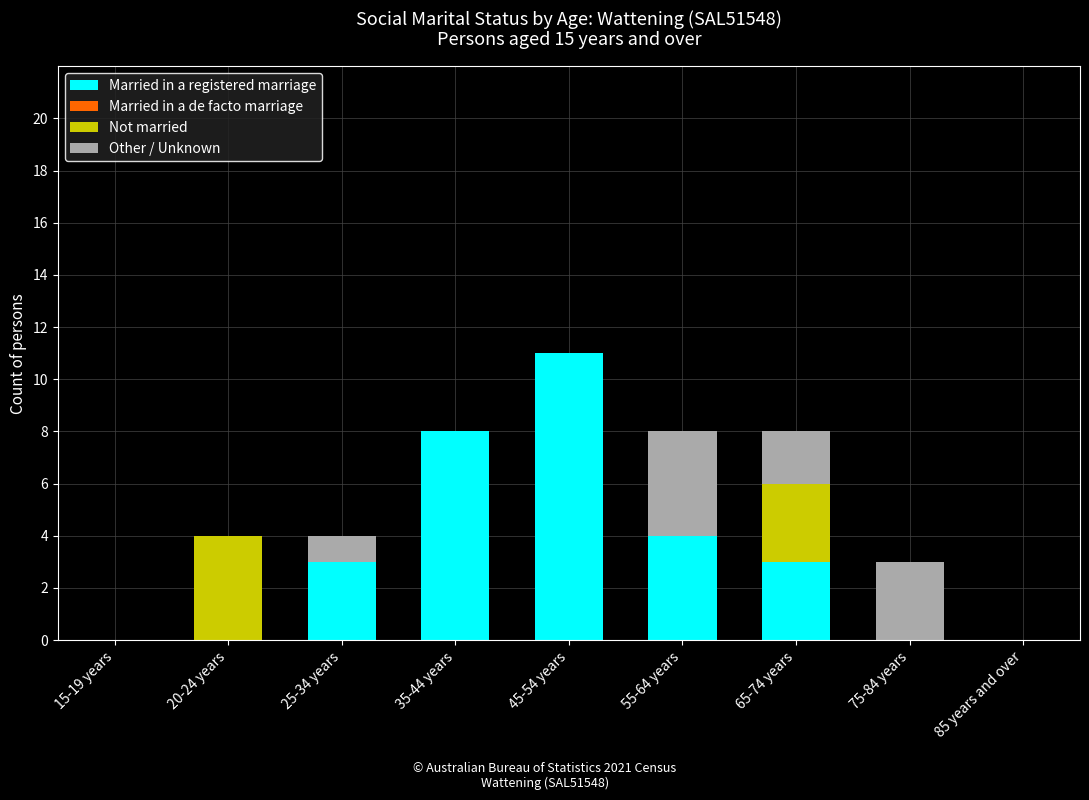

What is the highest value of the Married in a registered marriage series?

11